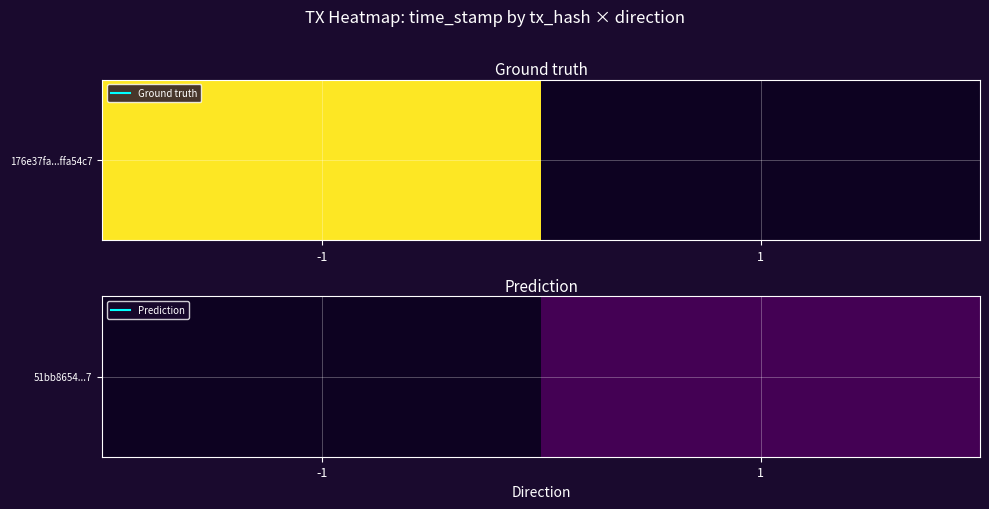

Which category has the lowest value across all series?

1